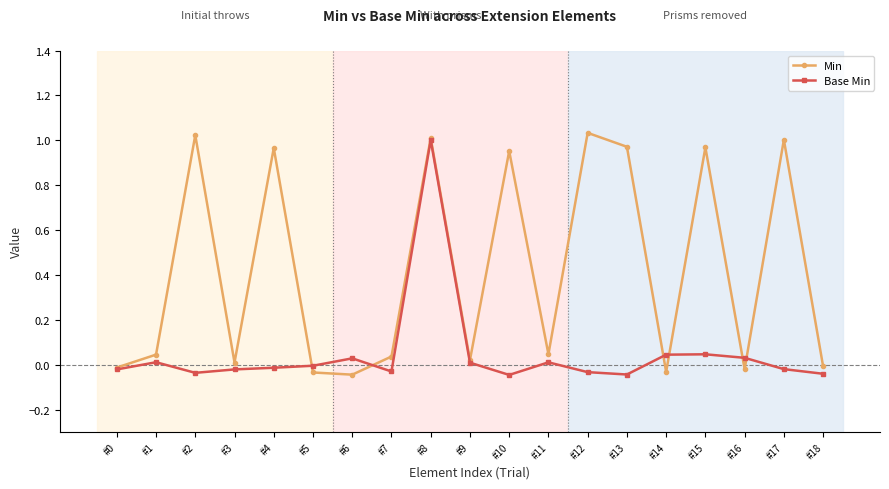

True or false: Base Min has more than 2 interior local peaks.

True